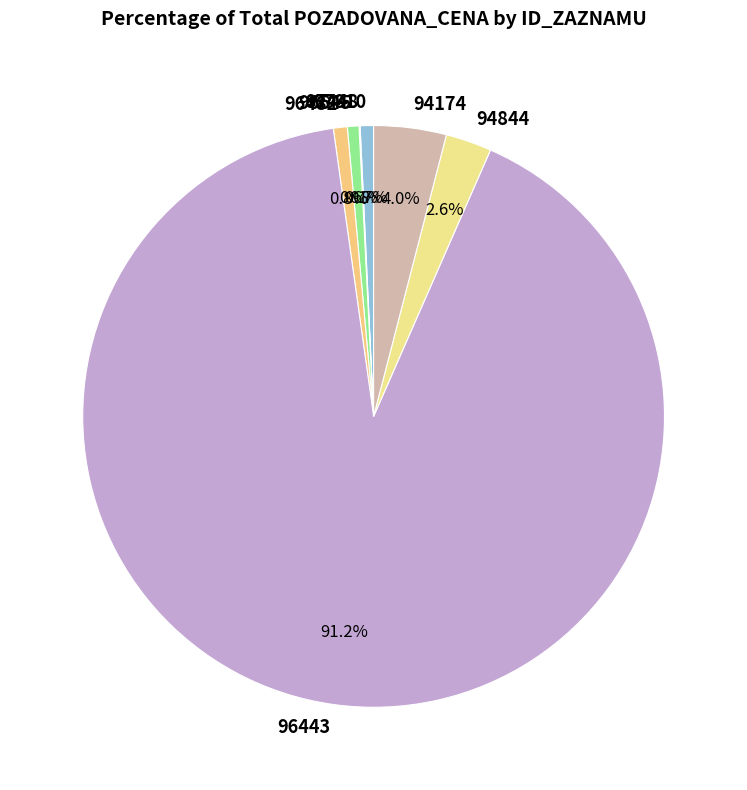

Which slice is the largest?

96443